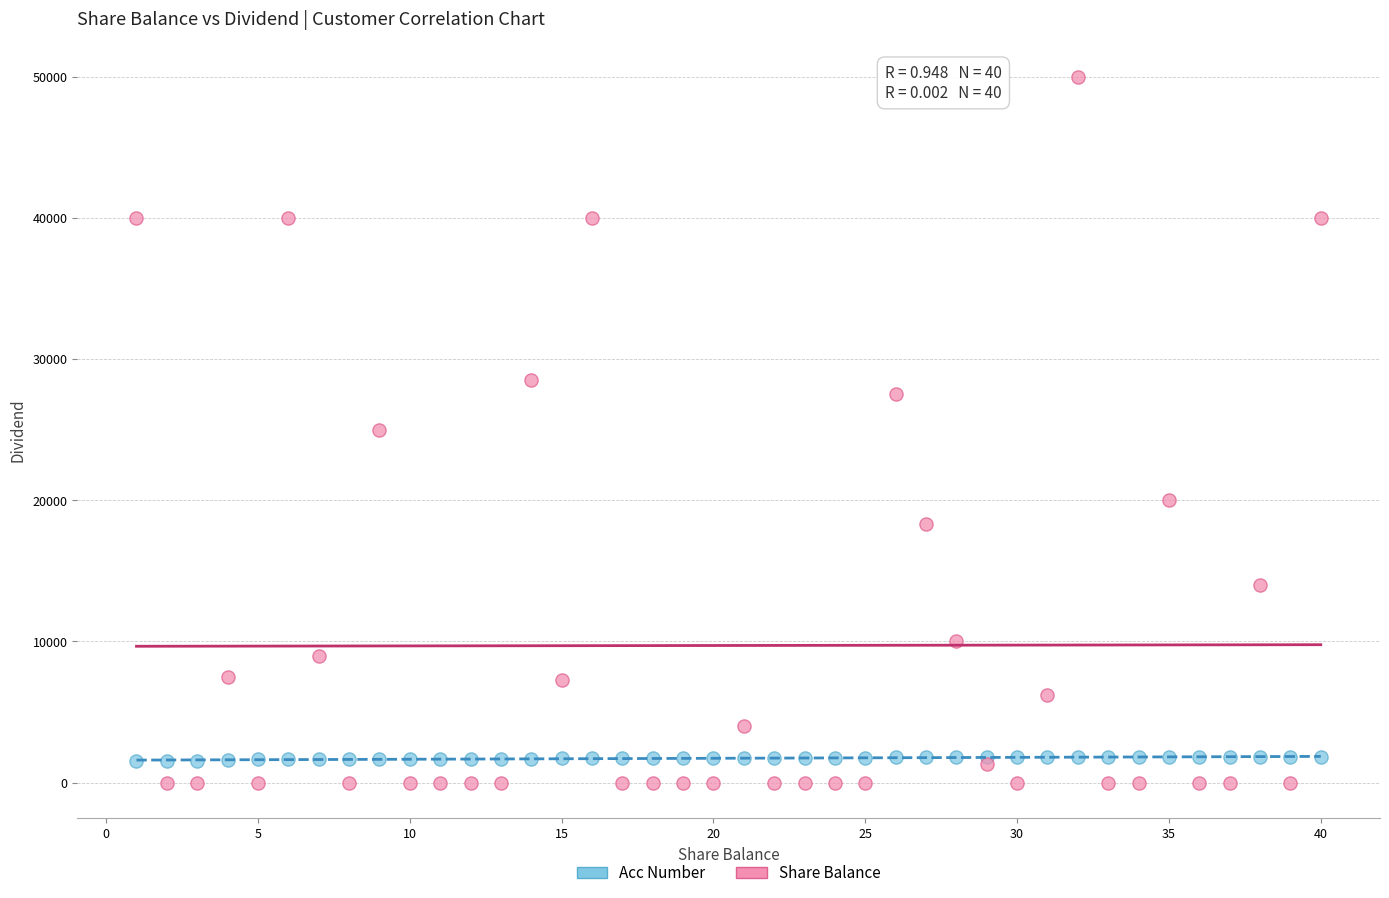

What is the X range (max minus min) for the scatter plot?

39